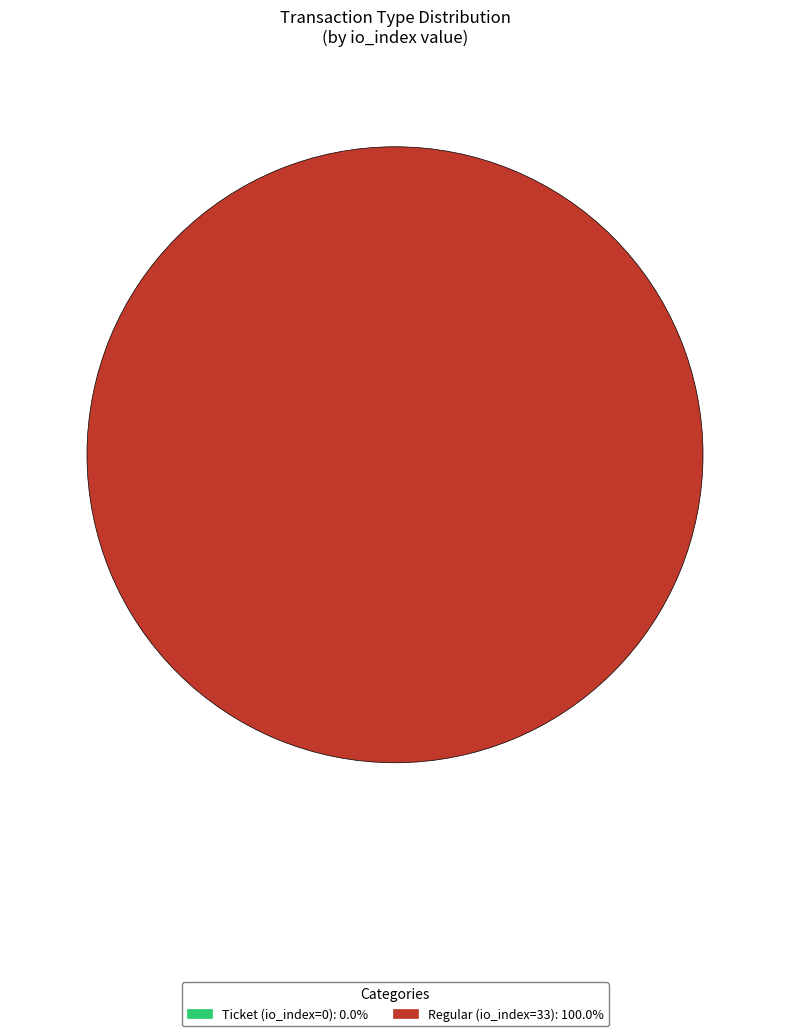

Which category has the smallest portion of the pie?

Ticket (io_index=0)